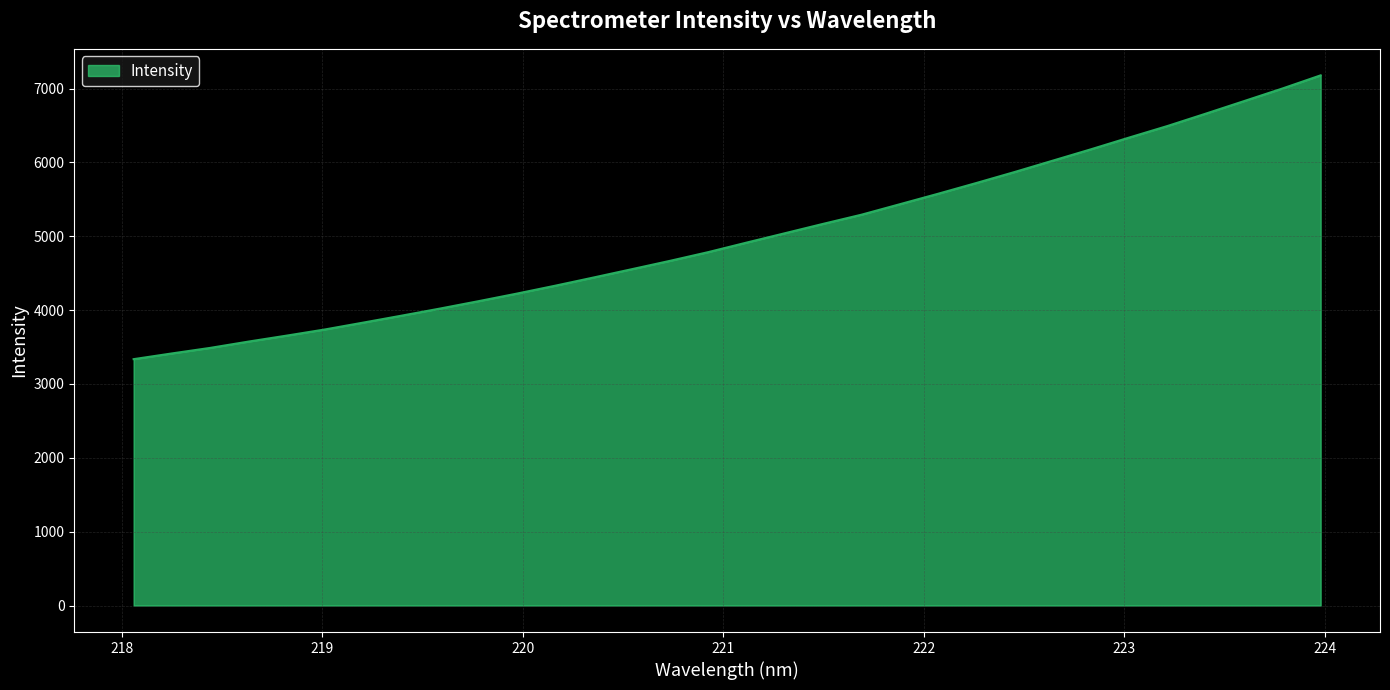

What is the difference between the maximum and minimum values?

3843.4